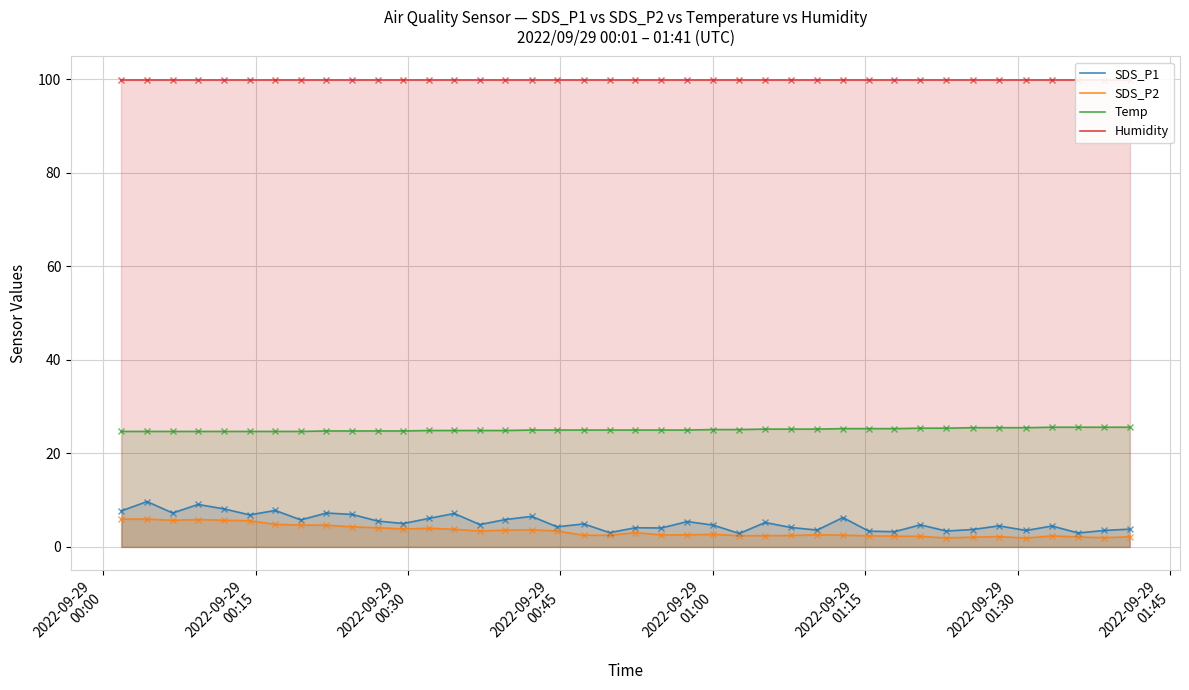

True or false: SDS_P1 and Temp intersect in this chart.

False